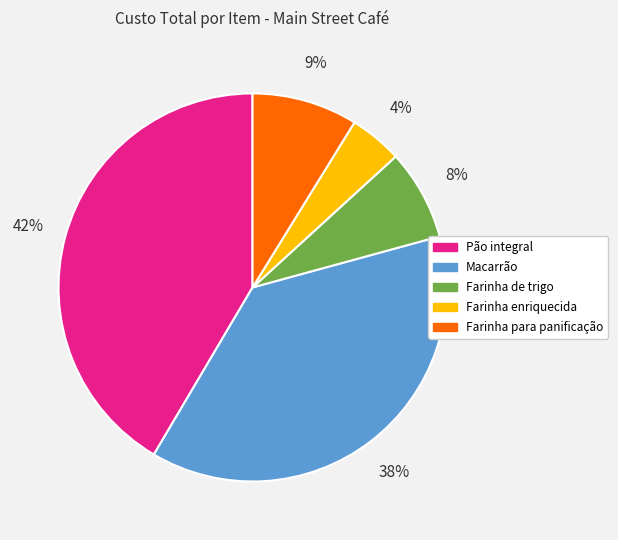

What is the smallest slice in the pie chart?

Farinha enriquecida